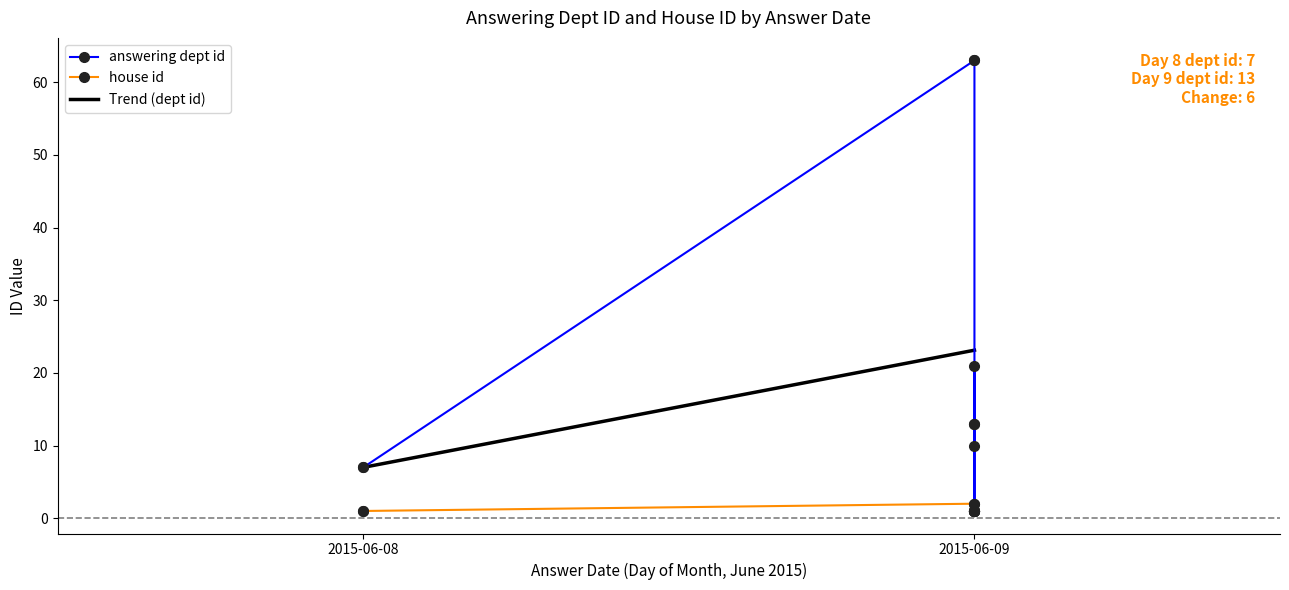

True or false: house id and answering dept id intersect in this chart.

False